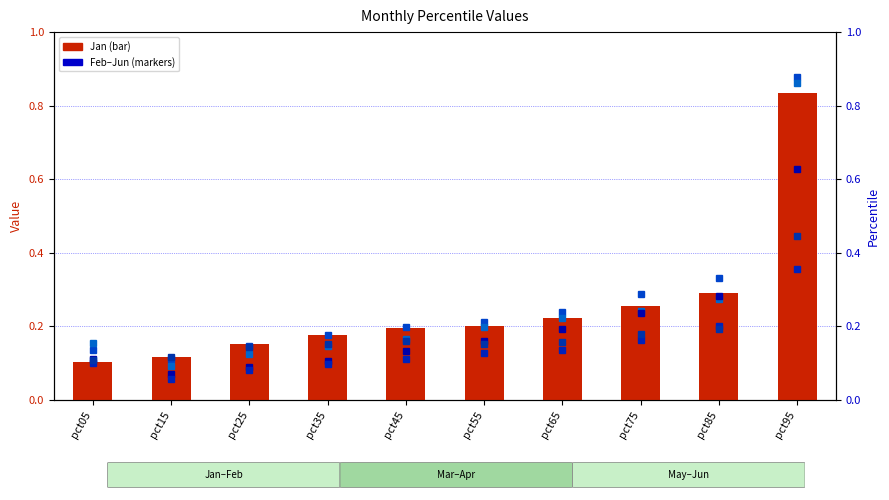

The May series shows 0.1 at pct15. True or false?

False